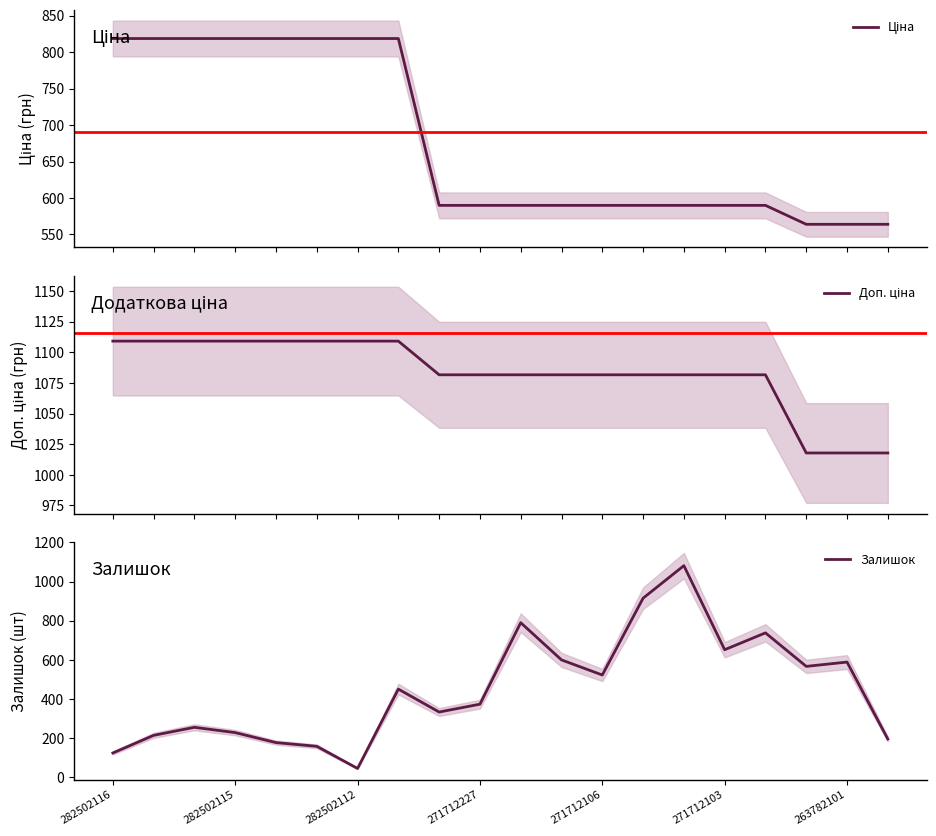

Is it true that Залишок equals 348 at 271712103?

False